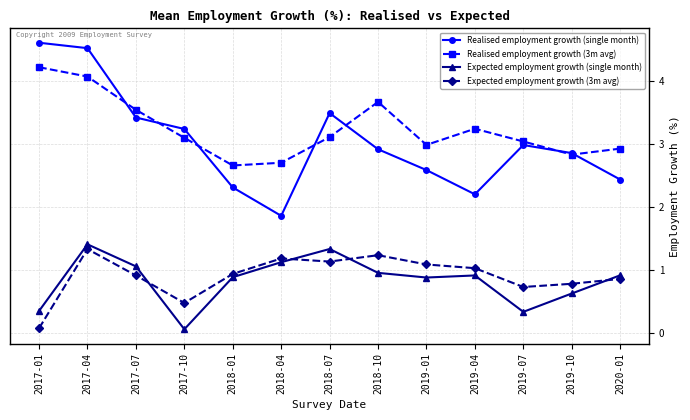

What is the minimum value shown in the chart?

0.1